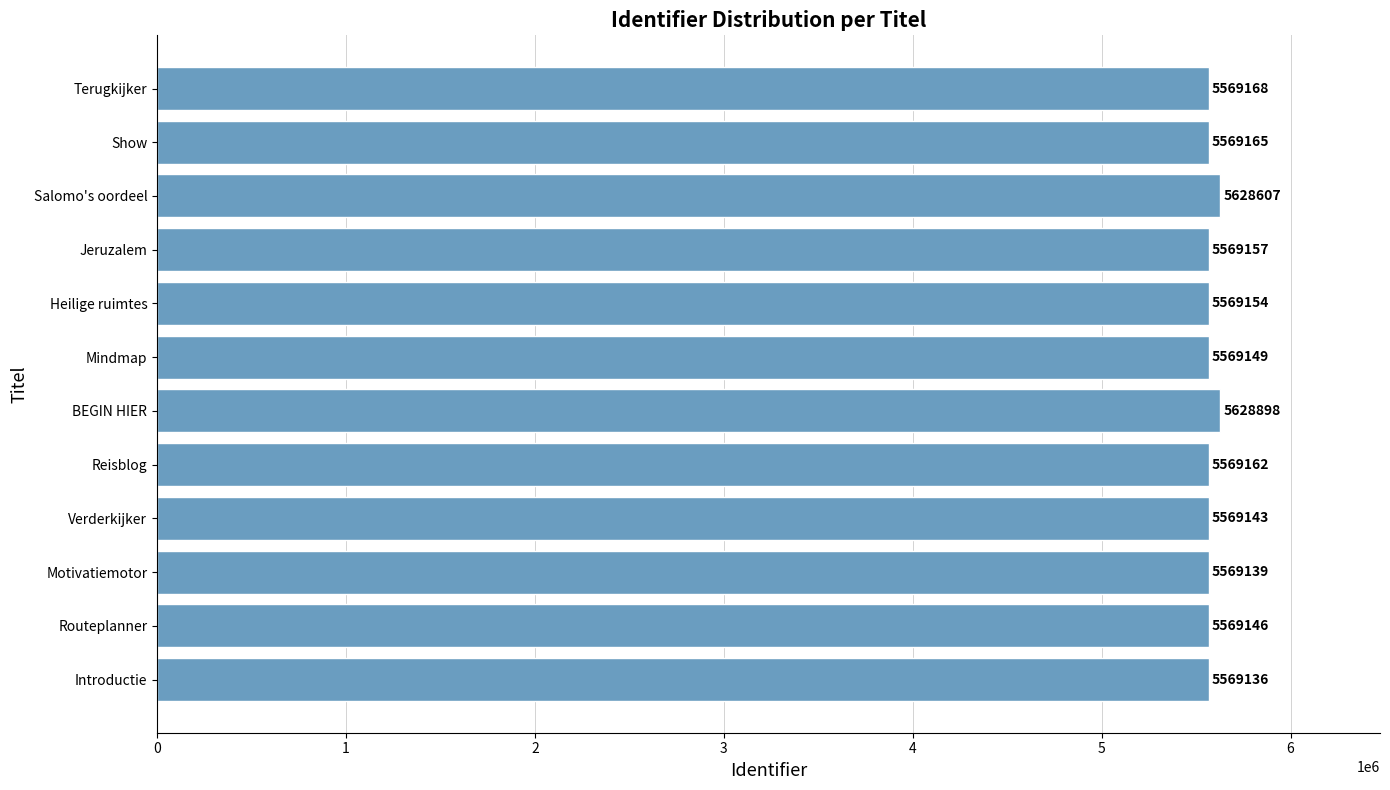

At which category does the chart reach its peak across all series?

BEGIN HIER